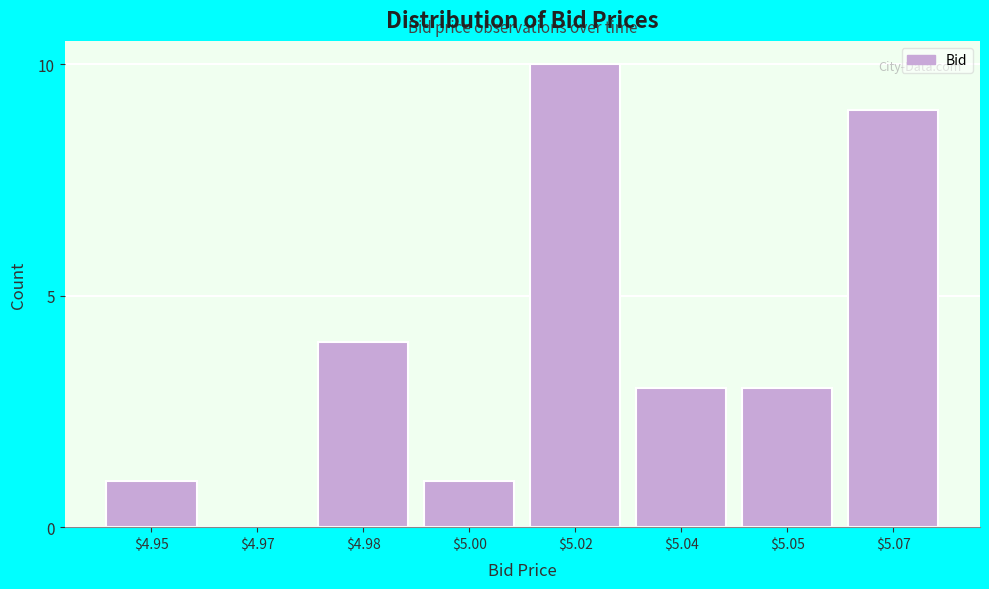

Is it true that the value at $5.02 is 10?

True